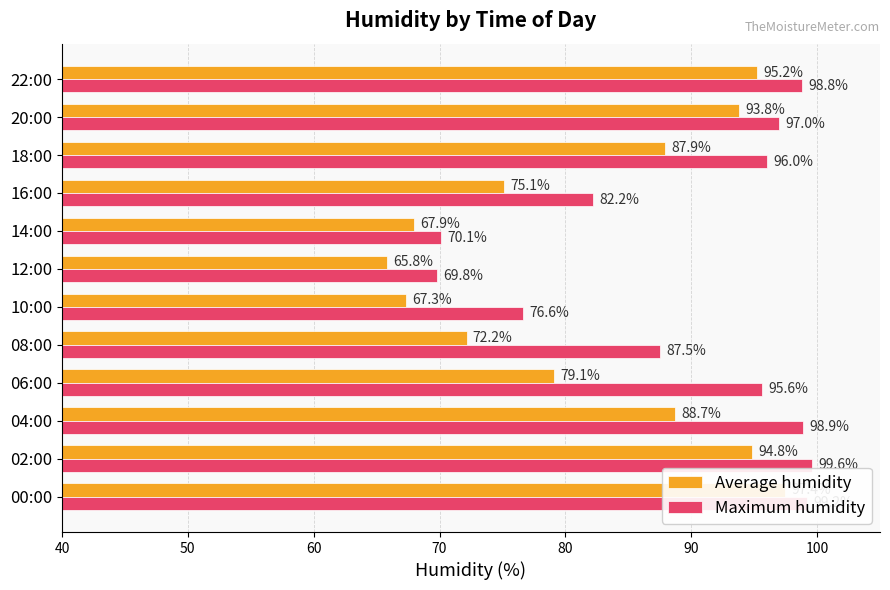

What is the lowest value of the Average humidity series?

65.8